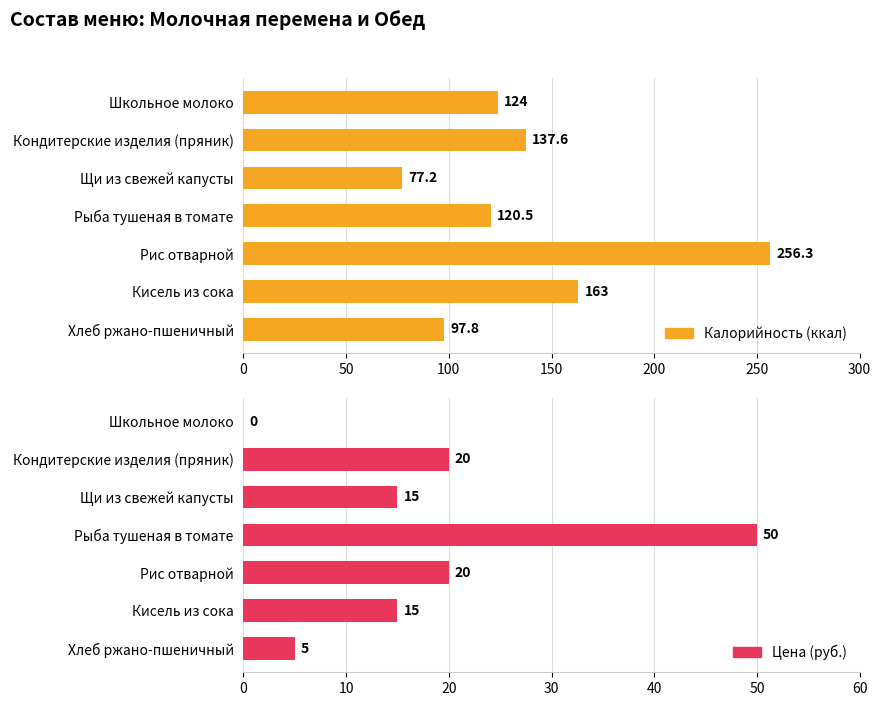

True or false: Калорийность (ккал) has a value of 271.3 at Кисель из сока.

False